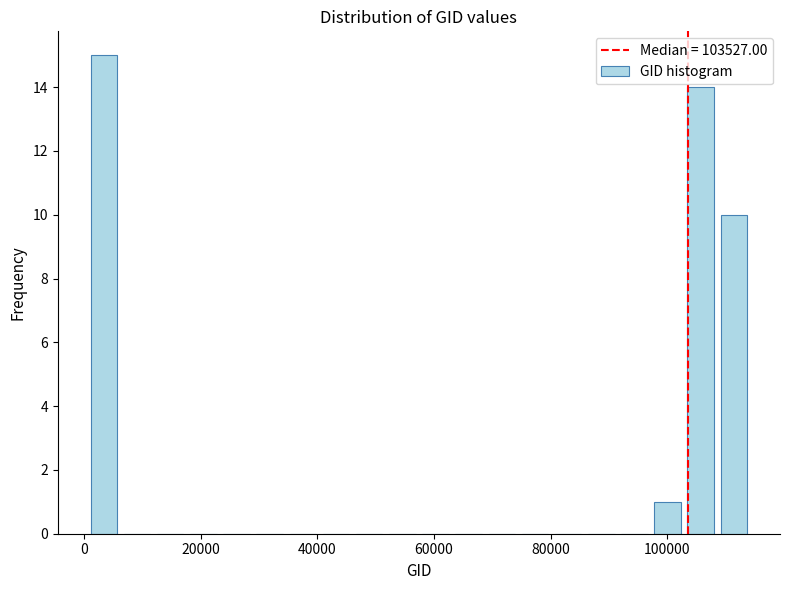

Read against the x-axis, roughly where is the centre of the tallest bar?

4000